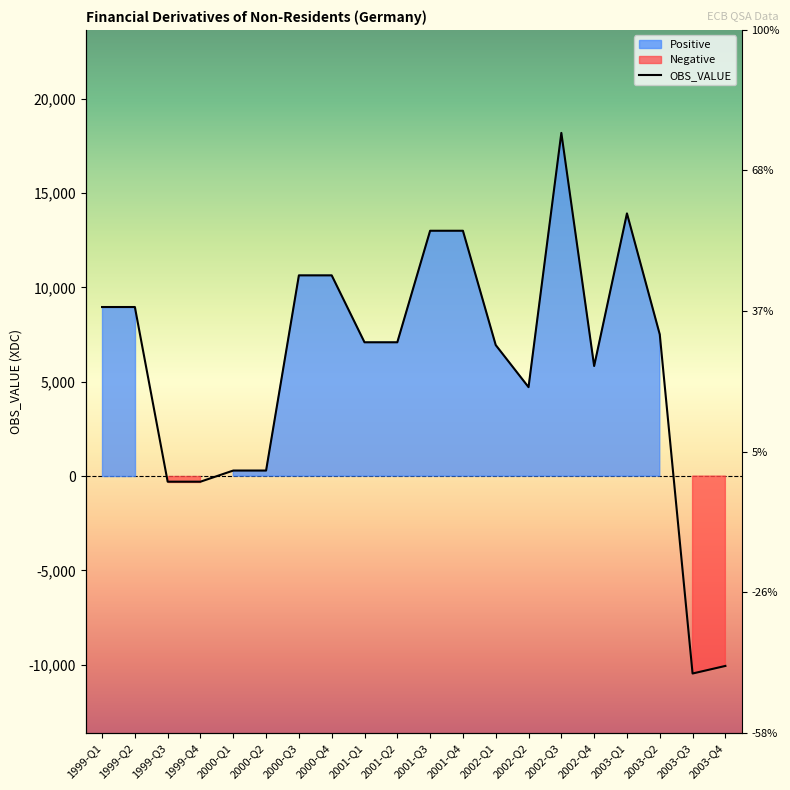

Approximately how many times larger is the value at 2002-Q3 compared to 2001-Q4?

1.4